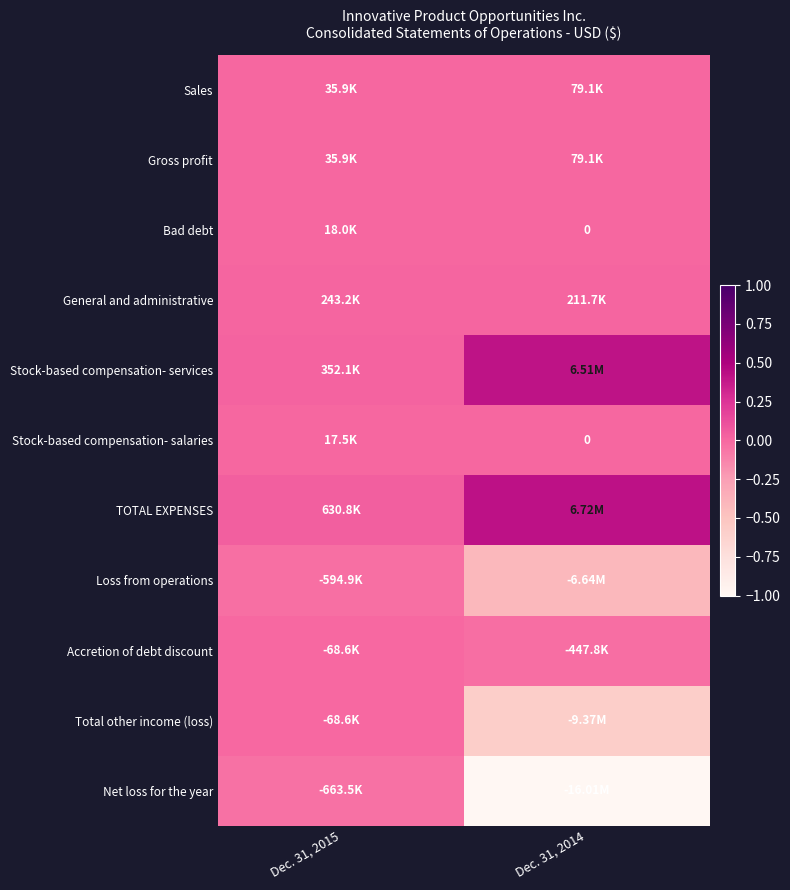

Count the number of categories in the chart.

2